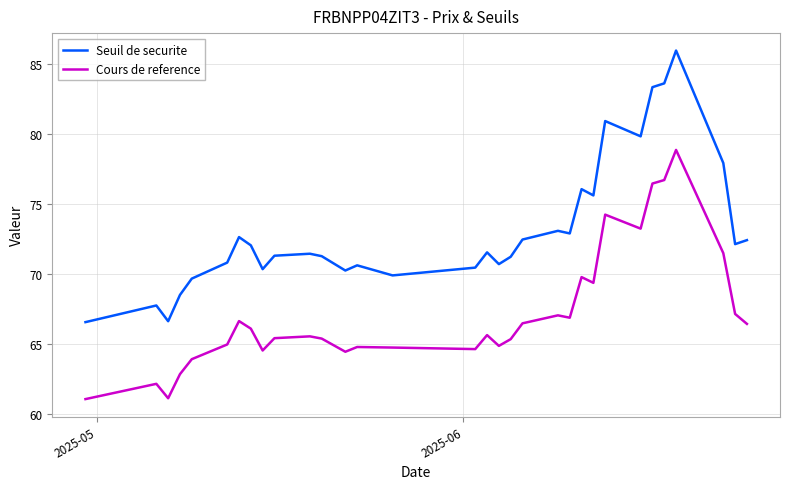

Rank the series by their maximum value, from lowest to highest.

Cours de reference, Seuil de securite